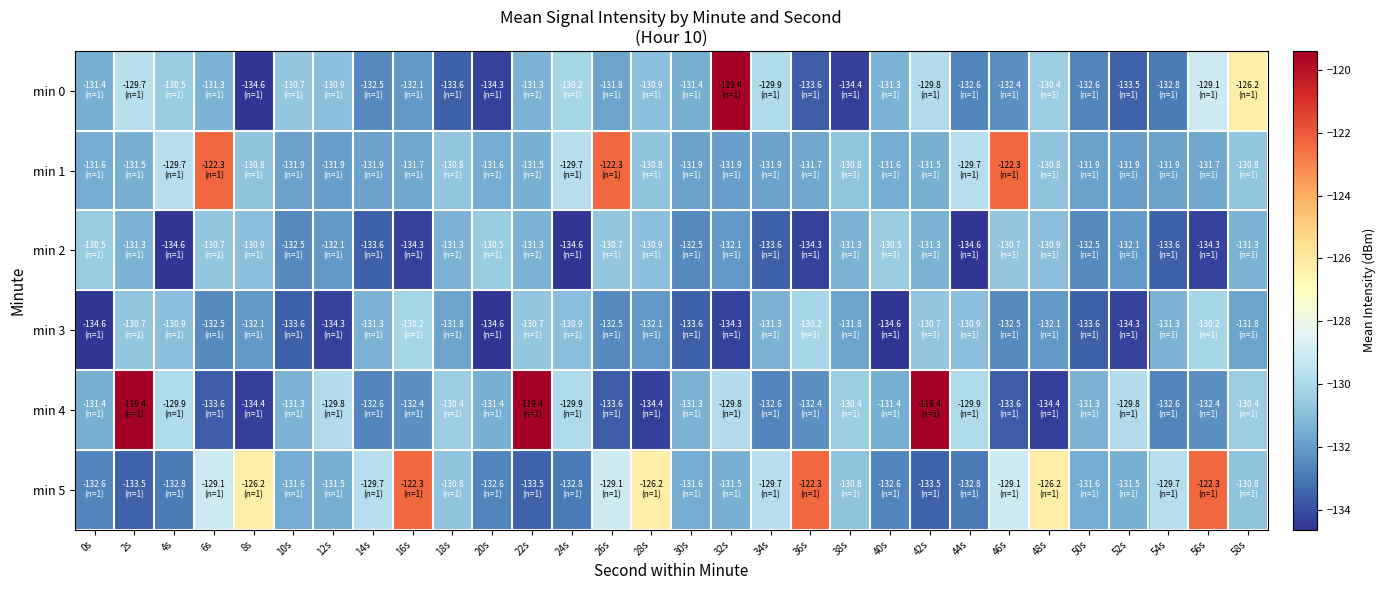

Reading right to left, transcribe all the data shown in this chart.

min 0: 58s=-126.2	56s=-129.1	54s=-132.8	52s=-133.5	50s=-132.6	48s=-130.4	46s=-132.4	44s=-132.6	42s=-129.8	40s=-131.3	38s=-134.4	36s=-133.6	34s=-129.9	32s=-119.4	30s=-131.4	28s=-130.9	26s=-131.8	24s=-130.2	22s=-131.3	20s=-134.3	18s=-133.6	16s=-132.1	14s=-132.5	12s=-130.9	10s=-130.7	8s=-134.6	6s=-131.3	4s=-130.5	2s=-129.7	0s=-131.4
min 1: 58s=-130.8	56s=-131.7	54s=-131.9	52s=-131.9	50s=-131.9	48s=-130.8	46s=-122.3	44s=-129.7	42s=-131.5	40s=-131.6	38s=-130.8	36s=-131.7	34s=-131.9	32s=-131.9	30s=-131.9	28s=-130.8	26s=-122.3	24s=-129.7	22s=-131.5	20s=-131.6	18s=-130.8	16s=-131.7	14s=-131.9	12s=-131.9	10s=-131.9	8s=-130.8	6s=-122.3	4s=-129.7	2s=-131.5	0s=-131.6
min 2: 58s=-131.3	56s=-134.3	54s=-133.6	52s=-132.1	50s=-132.5	48s=-130.9	46s=-130.7	44s=-134.6	42s=-131.3	40s=-130.5	38s=-131.3	36s=-134.3	34s=-133.6	32s=-132.1	30s=-132.5	28s=-130.9	26s=-130.7	24s=-134.6	22s=-131.3	20s=-130.5	18s=-131.3	16s=-134.3	14s=-133.6	12s=-132.1	10s=-132.5	8s=-130.9	6s=-130.7	4s=-134.6	2s=-131.3	0s=-130.5
min 3: 58s=-131.8	56s=-130.2	54s=-131.3	52s=-134.3	50s=-133.6	48s=-132.1	46s=-132.5	44s=-130.9	42s=-130.7	40s=-134.6	38s=-131.8	36s=-130.2	34s=-131.3	32s=-134.3	30s=-133.6	28s=-132.1	26s=-132.5	24s=-130.9	22s=-130.7	20s=-134.6	18s=-131.8	16s=-130.2	14s=-131.3	12s=-134.3	10s=-133.6	8s=-132.1	6s=-132.5	4s=-130.9	2s=-130.7	0s=-134.6
min 4: 58s=-130.4	56s=-132.4	54s=-132.6	52s=-129.8	50s=-131.3	48s=-134.4	46s=-133.6	44s=-129.9	42s=-119.4	40s=-131.4	38s=-130.4	36s=-132.4	34s=-132.6	32s=-129.8	30s=-131.3	28s=-134.4	26s=-133.6	24s=-129.9	22s=-119.4	20s=-131.4	18s=-130.4	16s=-132.4	14s=-132.6	12s=-129.8	10s=-131.3	8s=-134.4	6s=-133.6	4s=-129.9	2s=-119.4	0s=-131.4
min 5: 58s=-130.8	56s=-122.3	54s=-129.7	52s=-131.5	50s=-131.6	48s=-126.2	46s=-129.1	44s=-132.8	42s=-133.5	40s=-132.6	38s=-130.8	36s=-122.3	34s=-129.7	32s=-131.5	30s=-131.6	28s=-126.2	26s=-129.1	24s=-132.8	22s=-133.5	20s=-132.6	18s=-130.8	16s=-122.3	14s=-129.7	12s=-131.5	10s=-131.6	8s=-126.2	6s=-129.1	4s=-132.8	2s=-133.5	0s=-132.6